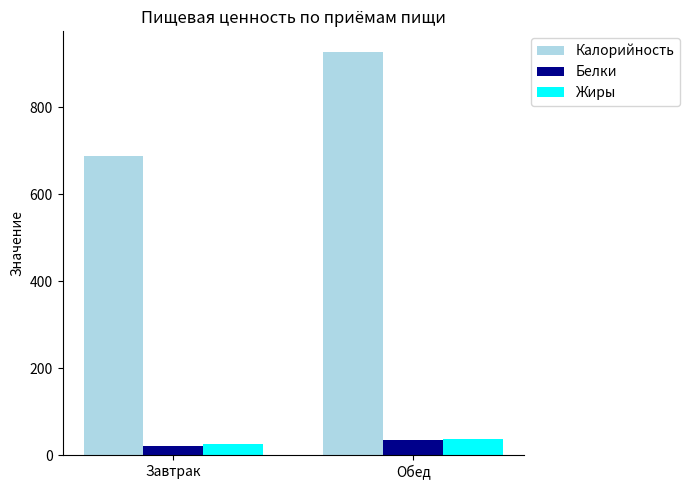

List the labels in order of Калорийность value, largest first.

Обед, Завтрак